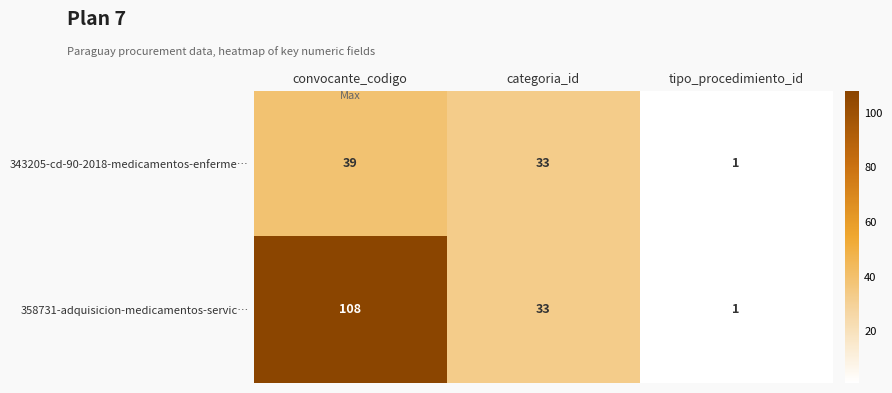

What is the difference between the maximum and second lowest values in the 343205-cd-90-2018-medicamentos-enferme… series?

6